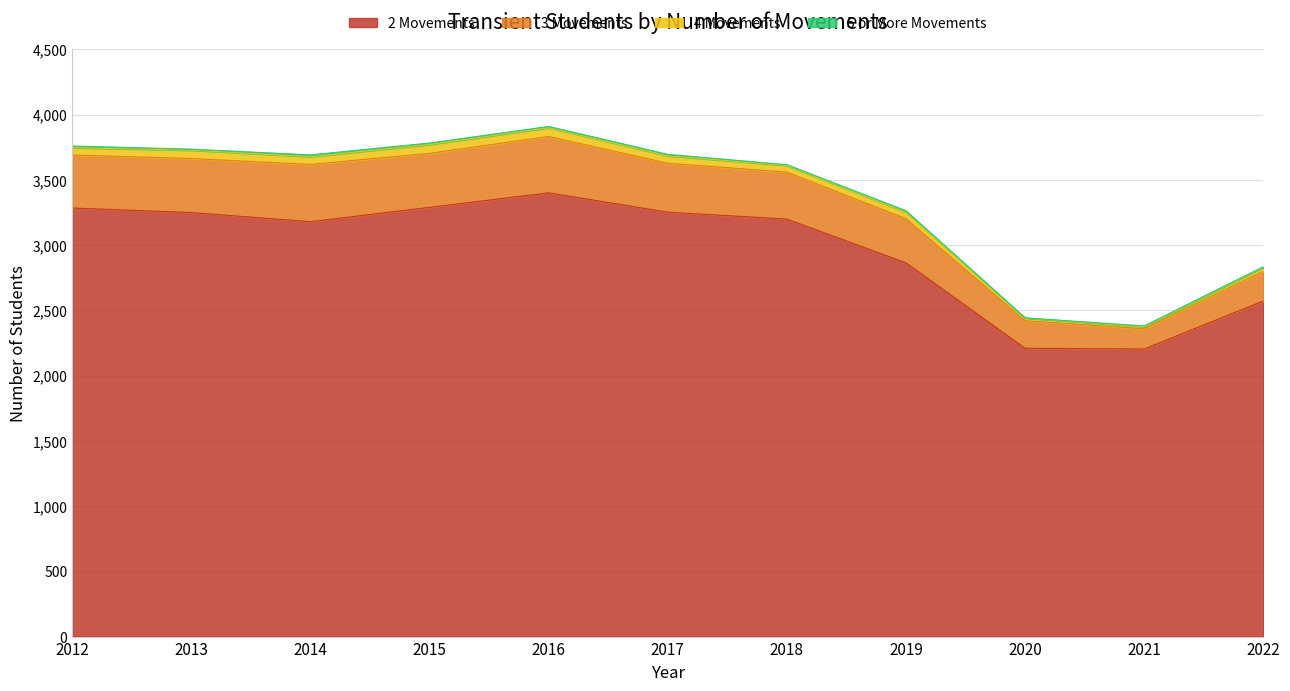

True or false: 2 Movements has more than 2 points higher than both neighbors.

False